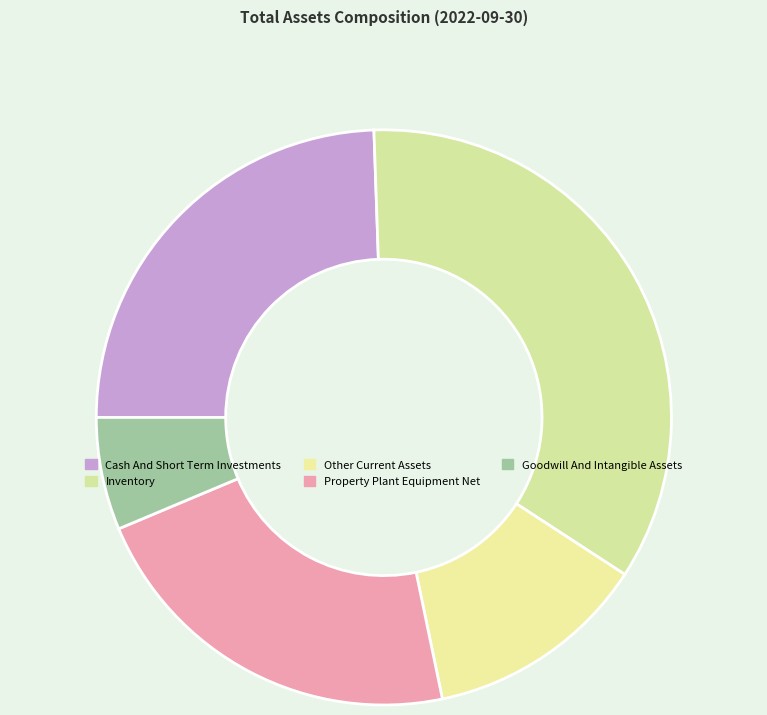

How many segments does this pie chart have?

5